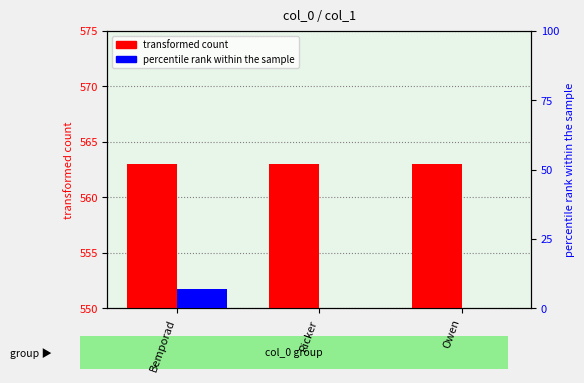

Reading left to right, transcribe all the data shown in this chart.

transformed count: 563	563	563
percentile rank within the sample: 7	0	0